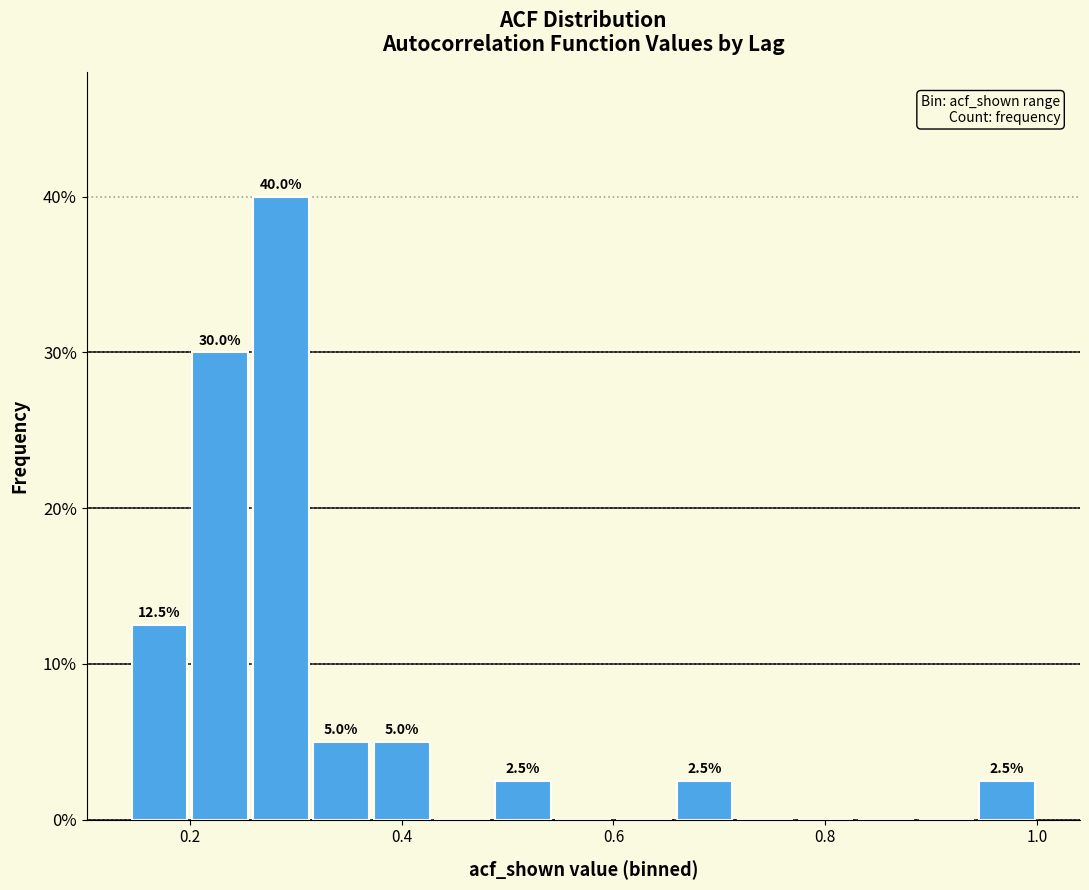

Around what value on the x-axis is the tallest bar? Give the approximate position of its centre, as read against the axis.

0.28